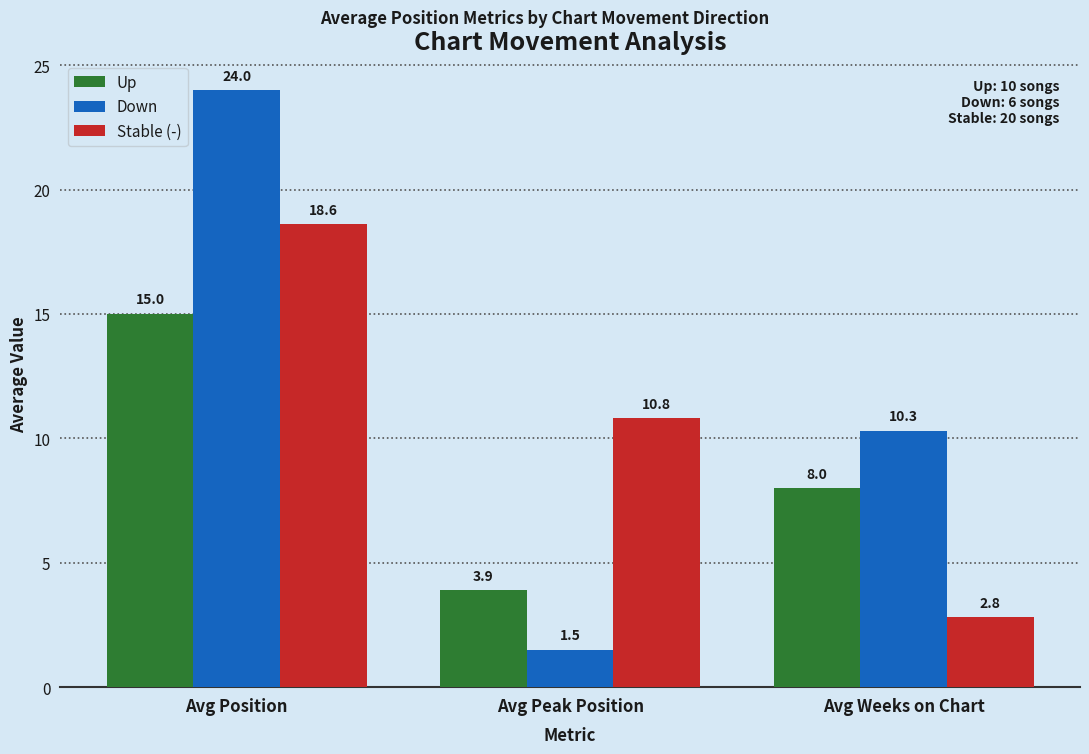

What is the spread (max minus min) of values at Avg Peak Position?

9.3